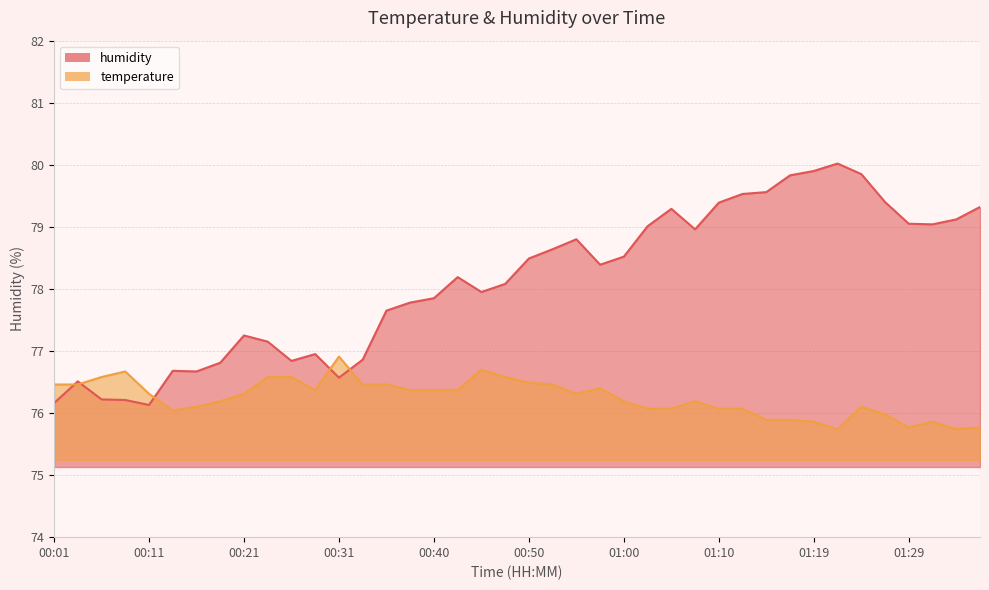

The value of humidity at 01:14 is 105.2. True or false?

False